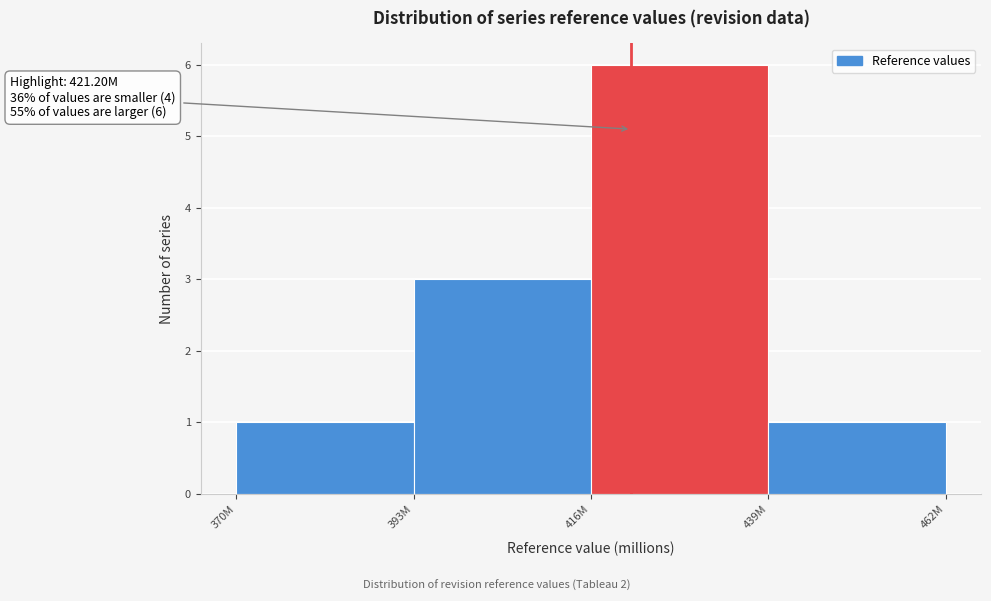

Reading left to right, list all the values displayed in this chart.

1	3	6	1